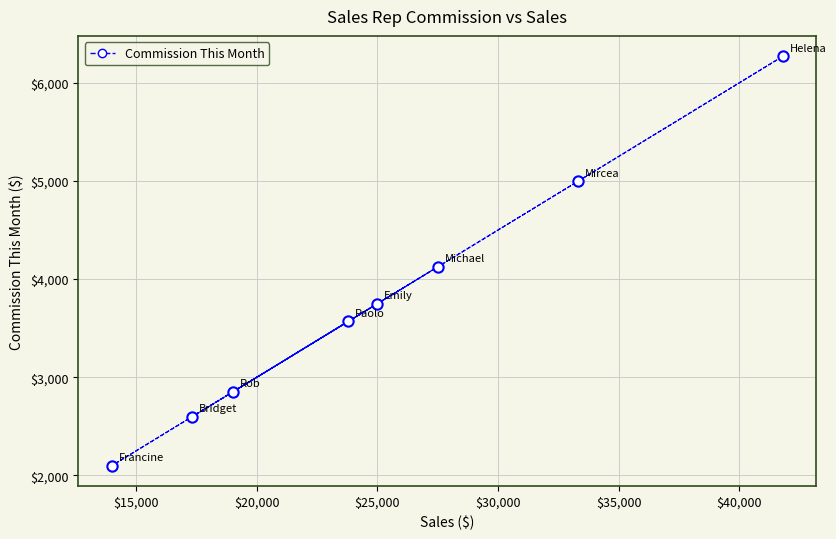

What Y value in the scatter plot is closest to 4185?

4125